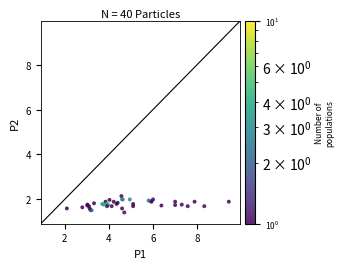

What Y value in the scatter plot is closest to 1?

1.4